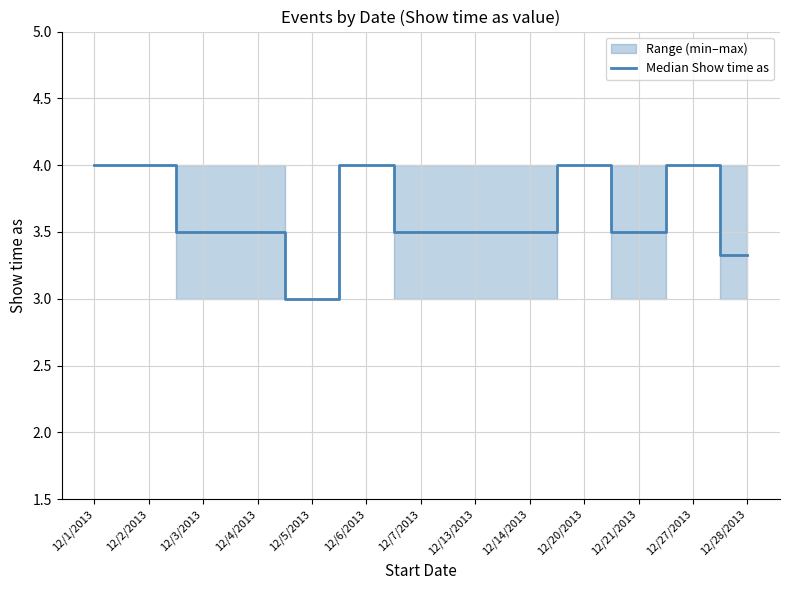

At which label is the value closest to 3?

12/5/2013